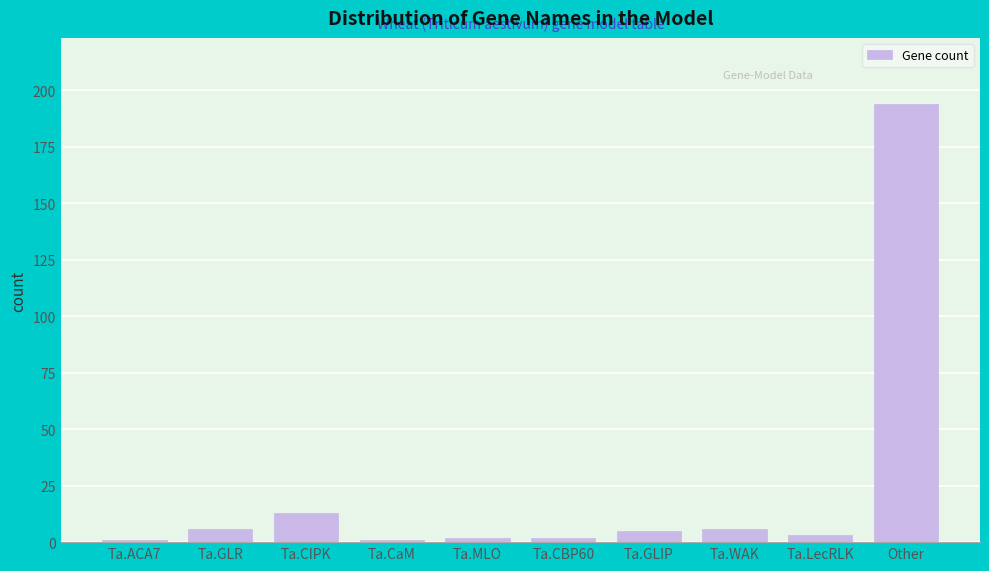

Reading left to right, transcribe all the data shown in this chart.

Ta.ACA7=1	Ta.GLR=6	Ta.CIPK=13	Ta.CaM=1	Ta.MLO=2	Ta.CBP60=2	Ta.GLIP=5	Ta.WAK=6	Ta.LecRLK=3	Other=194